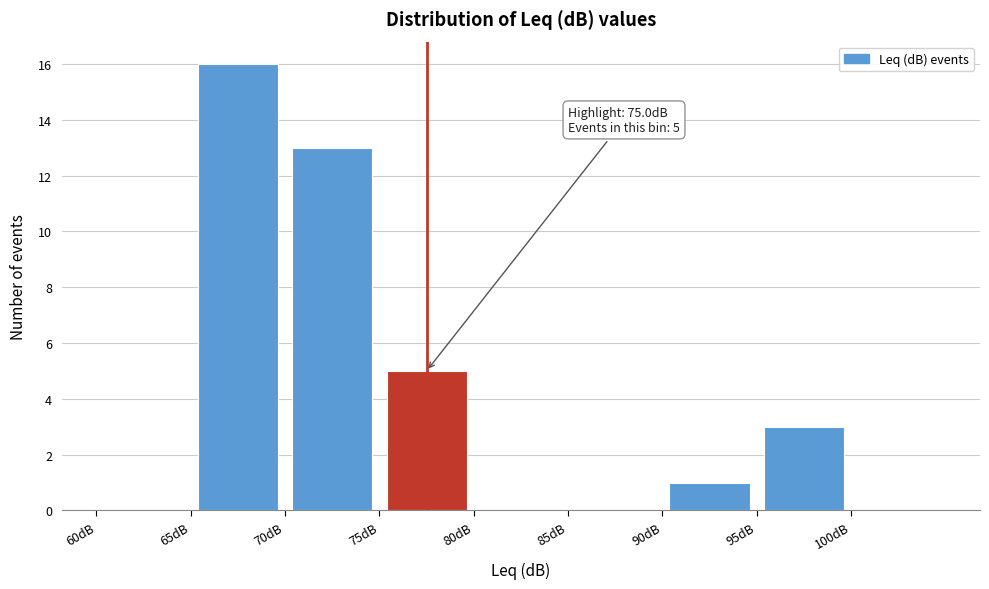

Which range on the x-axis has the tallest bar?

65 to 70